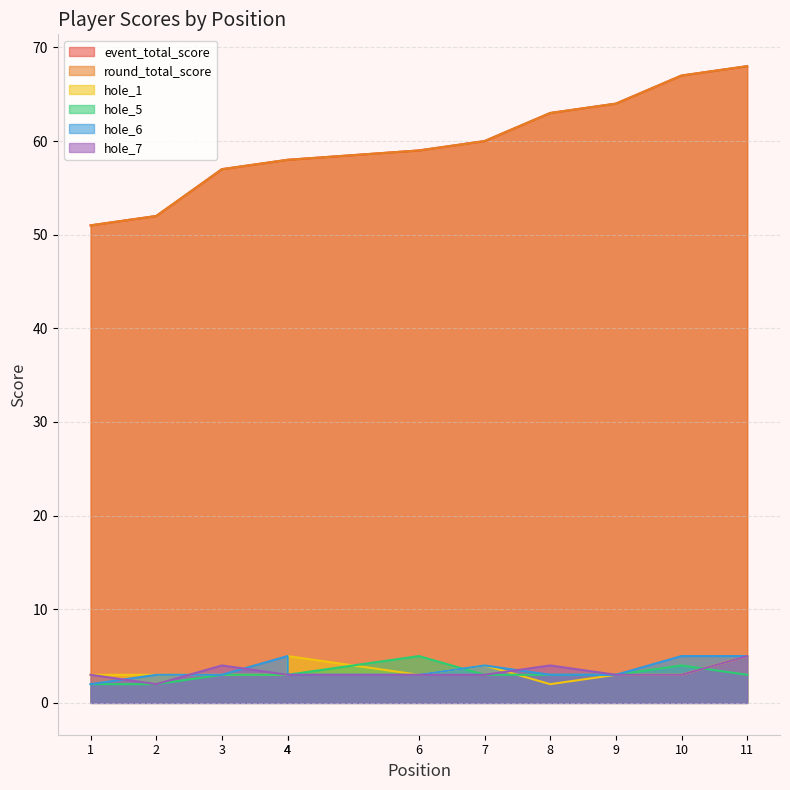

What is the smallest value displayed?

2